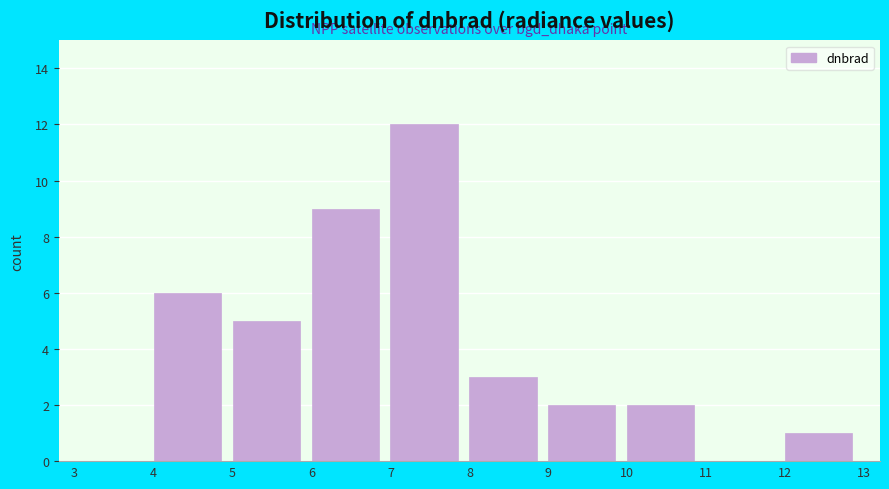

What is the height of the bar covering 8 to 9 on the x-axis? The values are not printed on the chart, so give them approximately, as read against the axis.

3